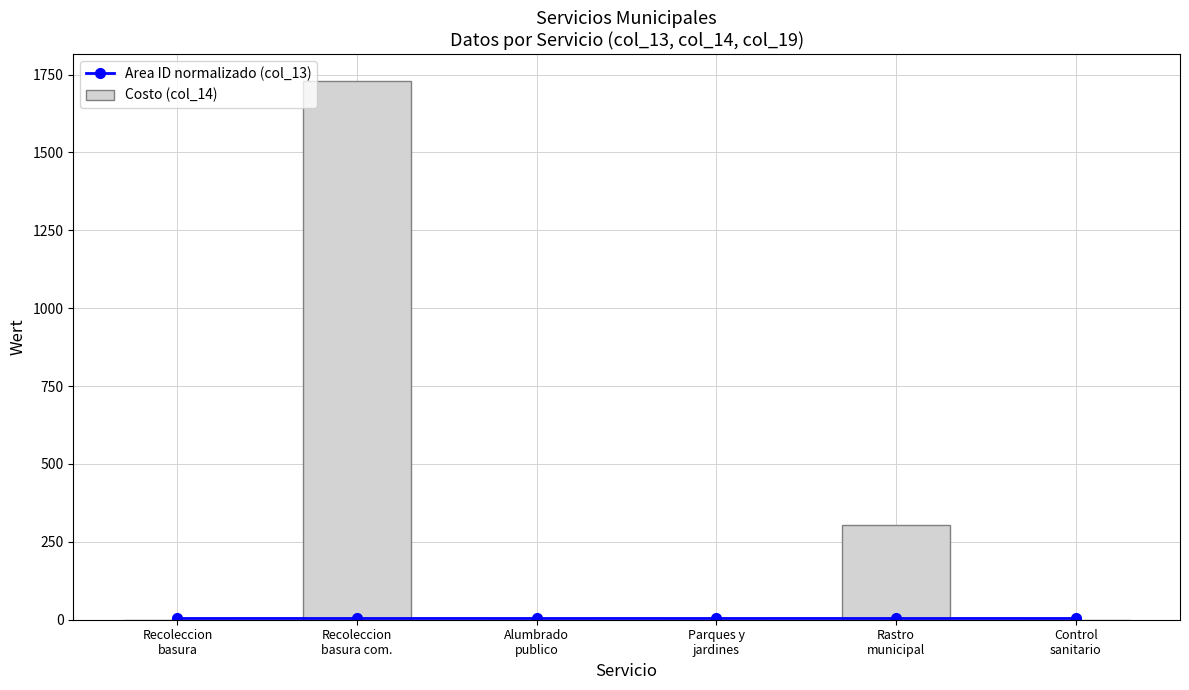

At which label is Area ID normalizado (col_13) closest to 4?

Recoleccion
basura